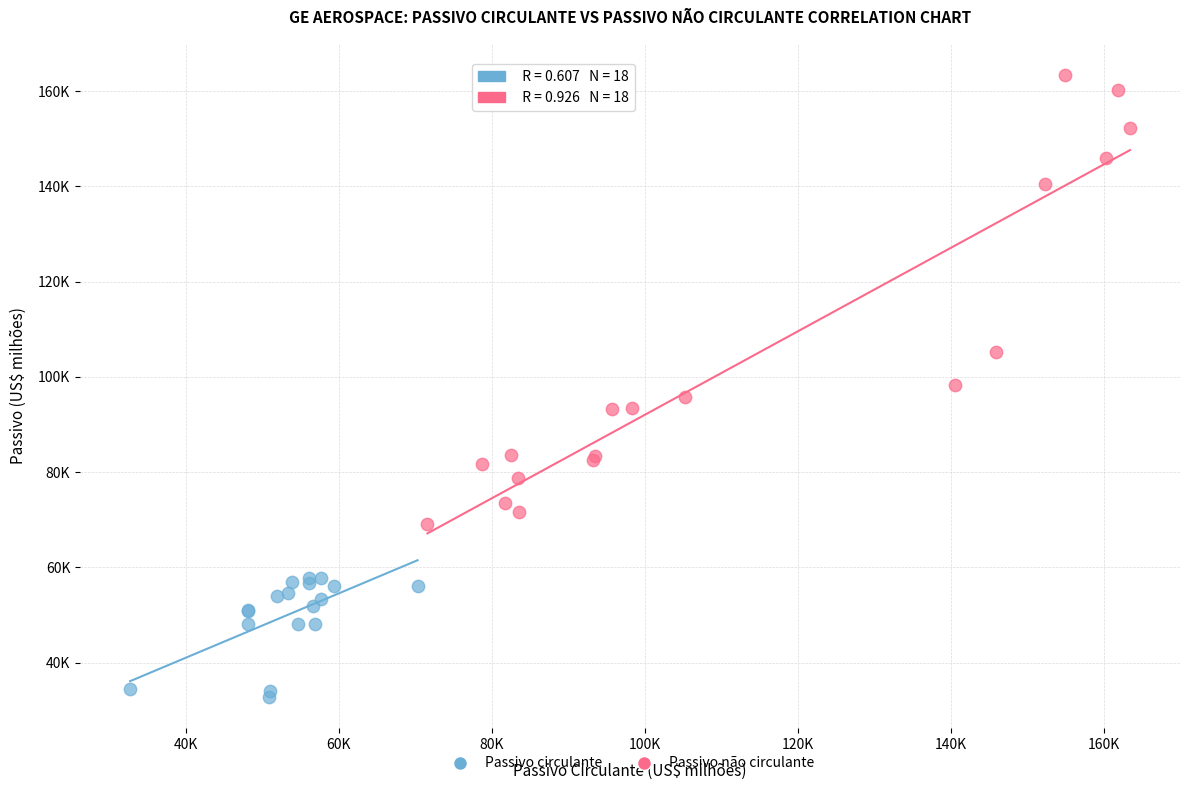

What are all the series names shown in the legend?

Passivo circulante, Passivo não circulante